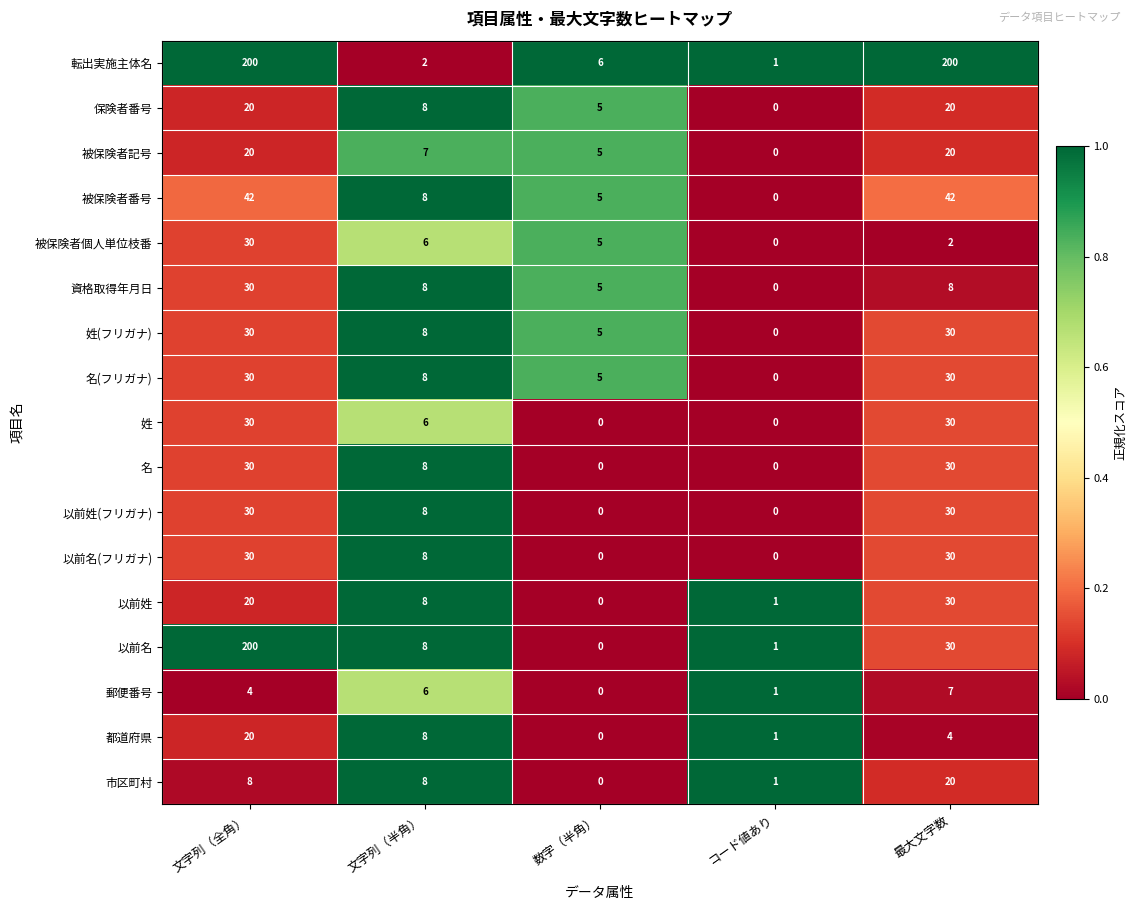

What is the difference between the 姓(フリガナ) values at コード値あり and 文字列（半角）?

8